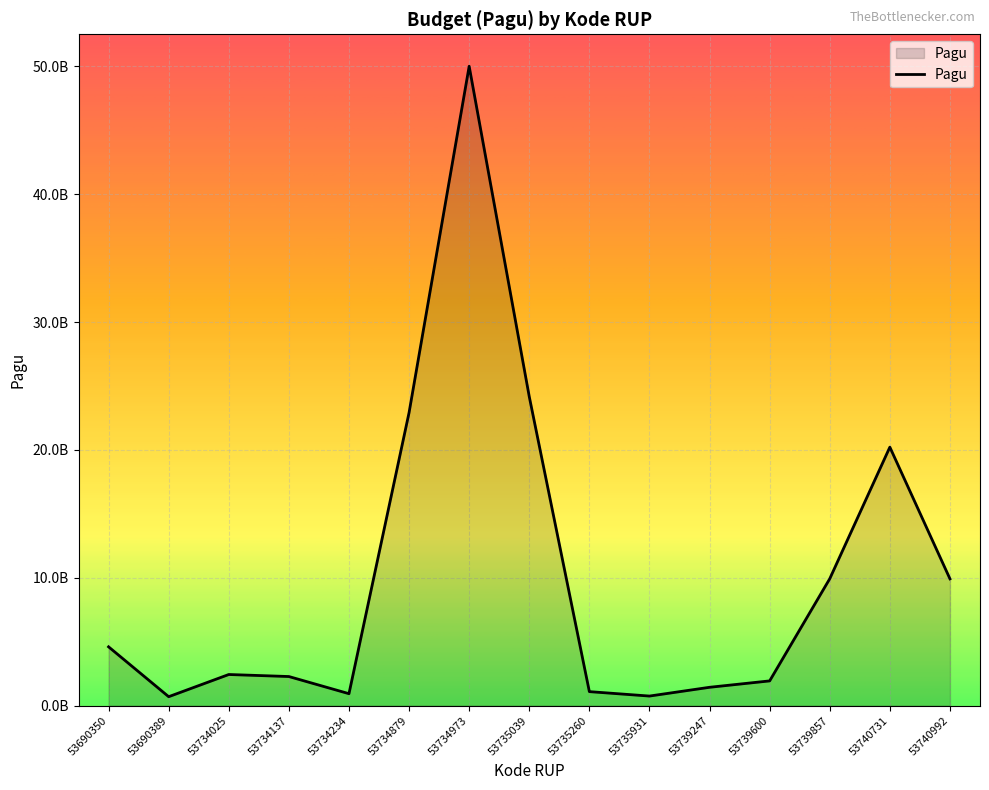

What is the value of the 14th point from the left?

20215500000